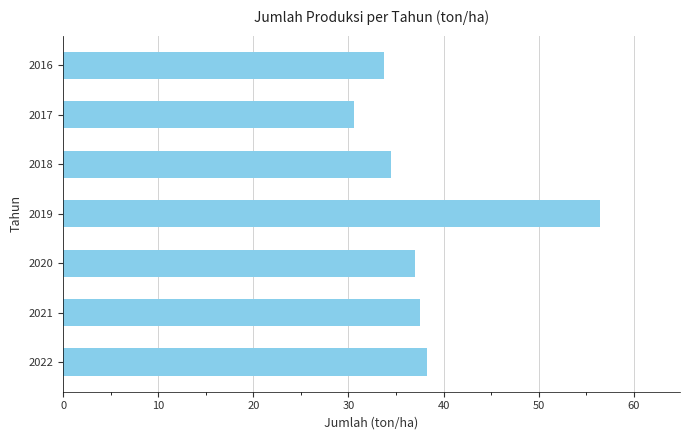

How many bars are there in total?

7